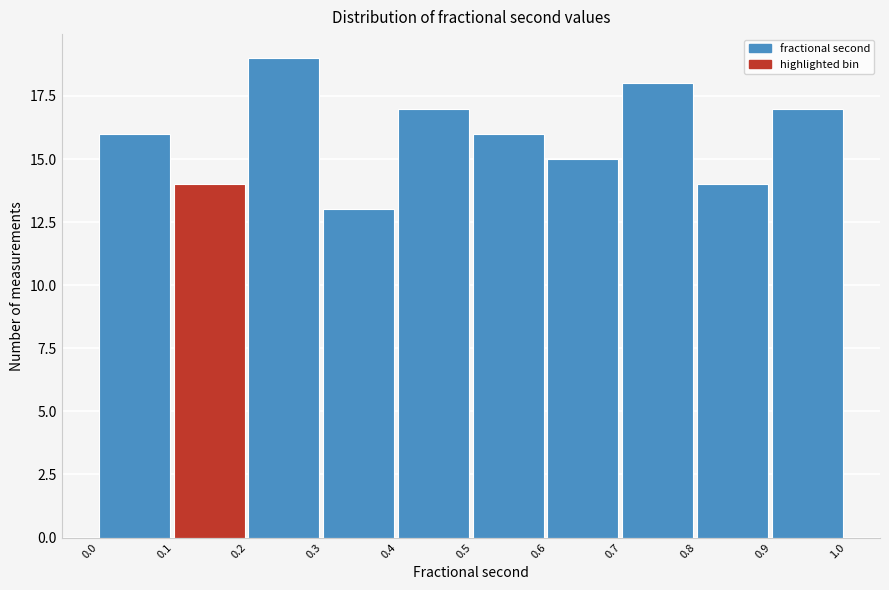

Over which range of the x-axis is the bar tallest?

0.2 to 0.3